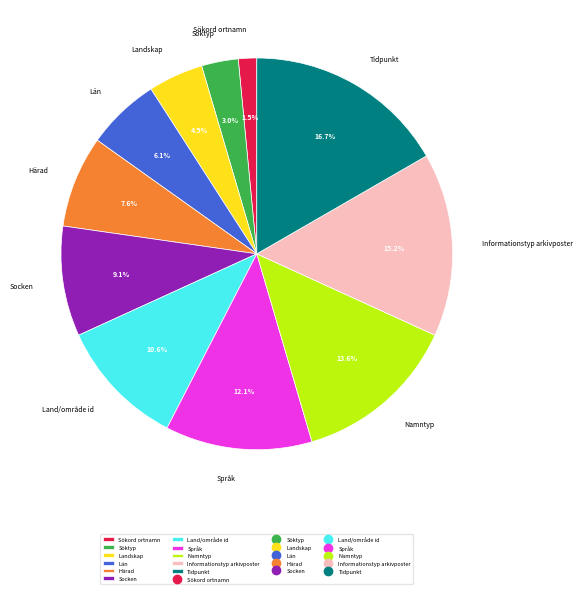

What percentage is the Söktyp slice, to the nearest percent?

3%